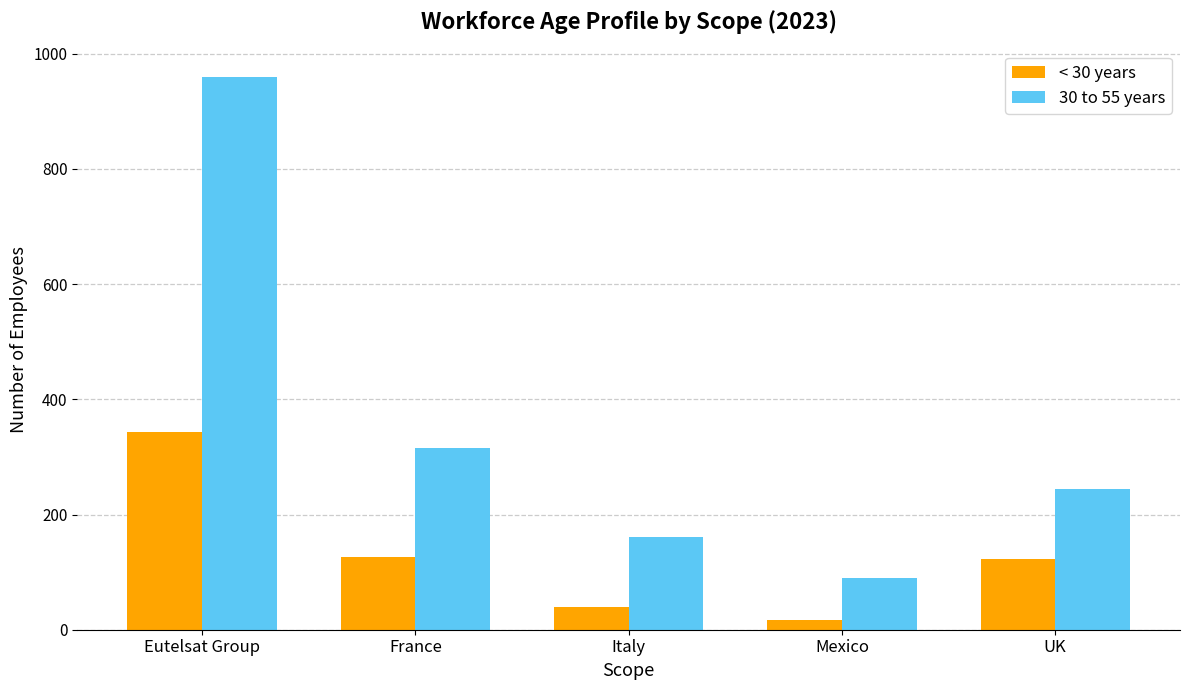

What is the value of the 30 to 55 years bar at the 1st from the left?

959